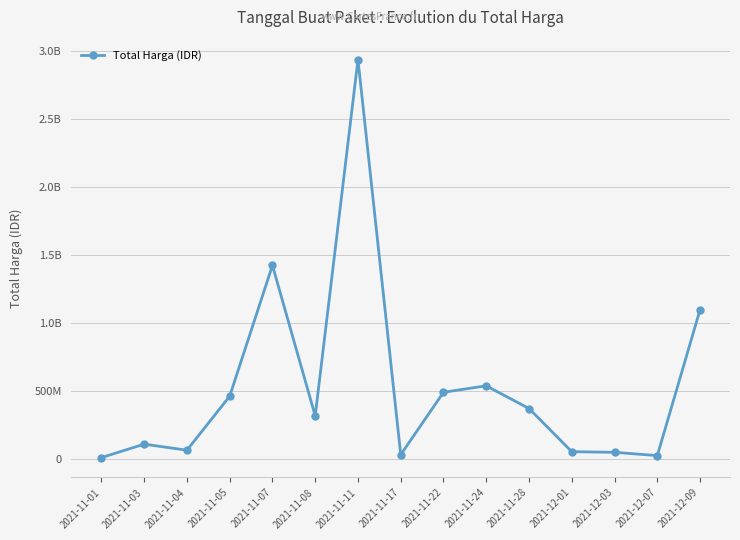

Does the chart have visible grid lines?

Yes